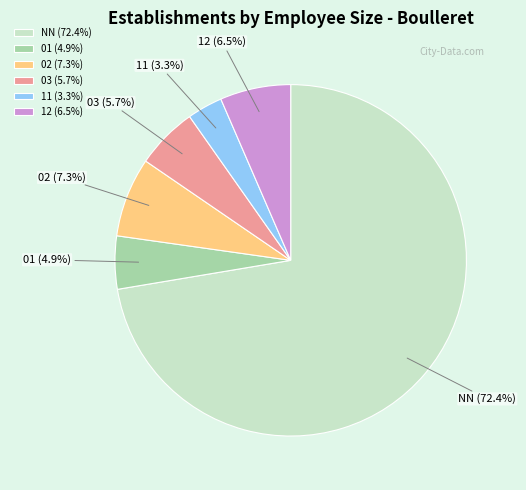

Which category has the biggest portion of the pie?

NN